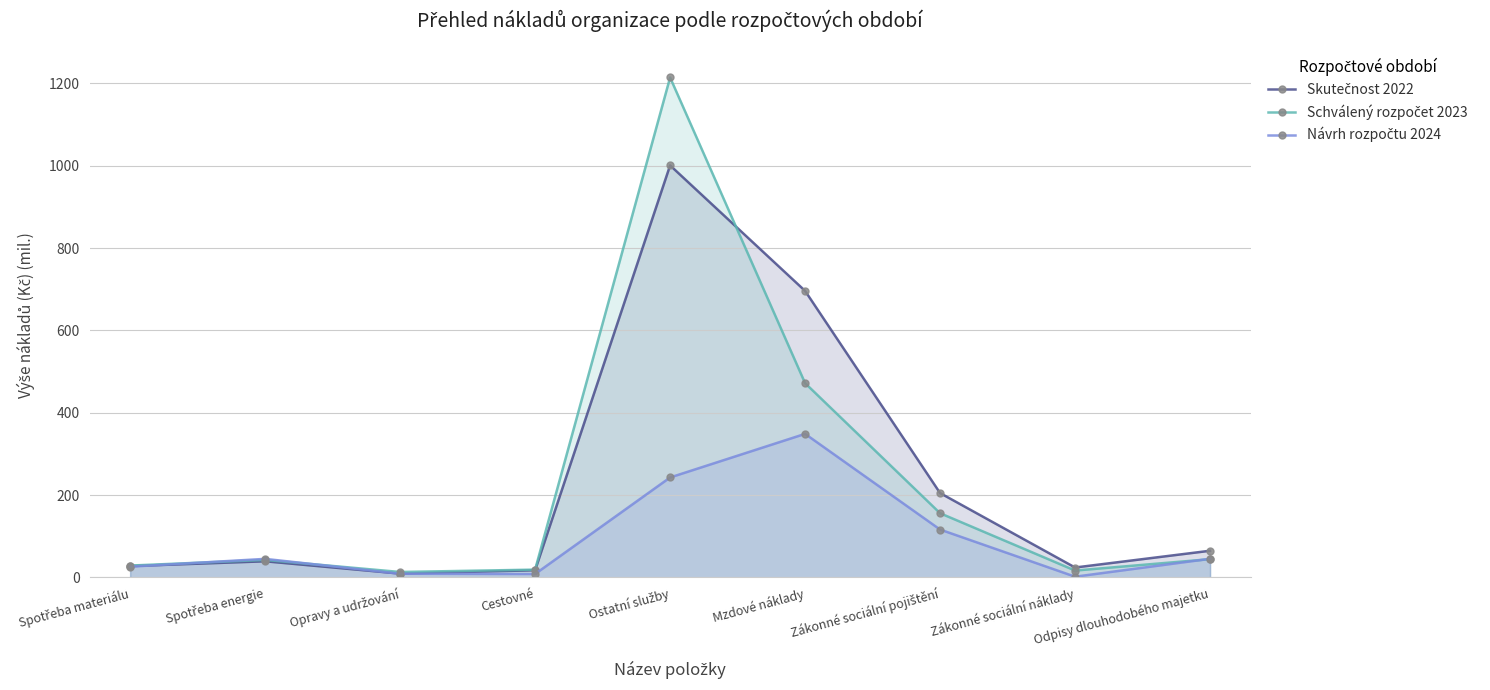

Where does the Návrh rozpočtu 2024 series first go above 45?

Spotřeba energie